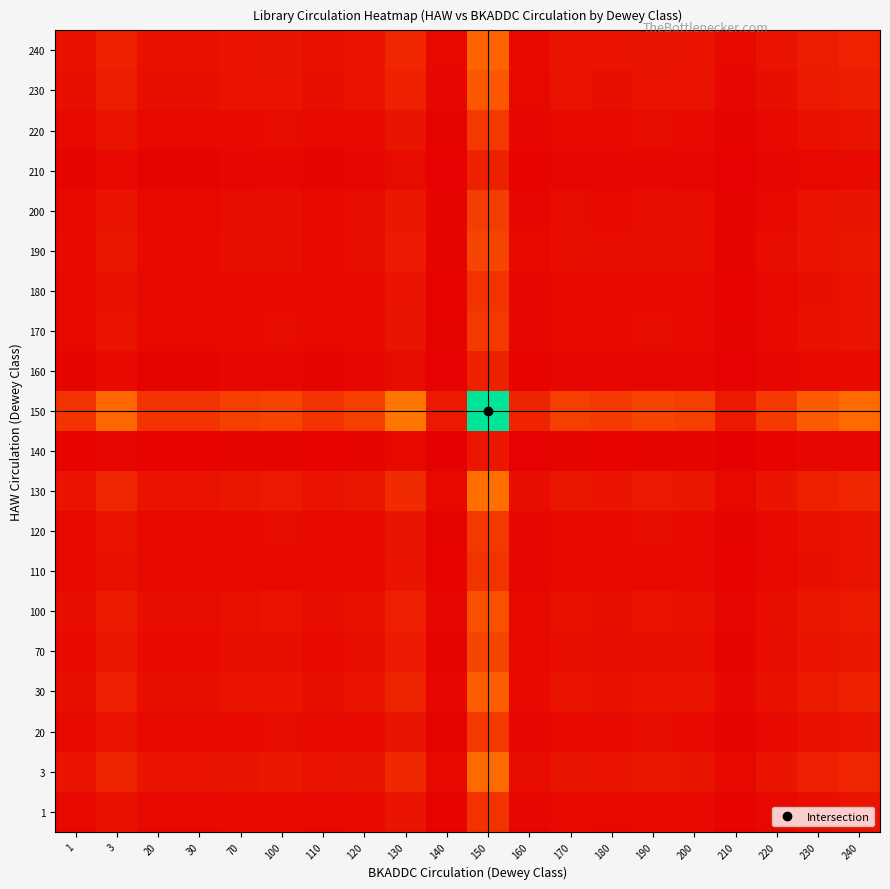

Which label corresponds to the largest value in the chart?

150